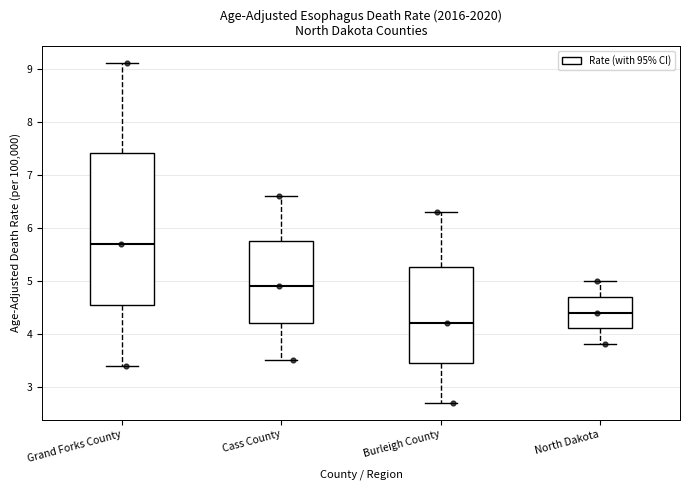

Reading left to right, read every box against the y-axis: the position of its median line, the range the box covers, and the ends of its whiskers. The values are not printed on the chart, so give them approximately, as read against the axis.

Grand Forks County: median 5.7, box 4.6 to 7.4, whiskers 3.4 to 9.1
Cass County: median 4.9, box 4.2 to 5.8, whiskers 3.5 to 6.6
Burleigh County: median 4.2, box 3.5 to 5.3, whiskers 2.7 to 6.3
North Dakota: median 4.4, box 4.1 to 4.7, whiskers 3.8 to 5.0